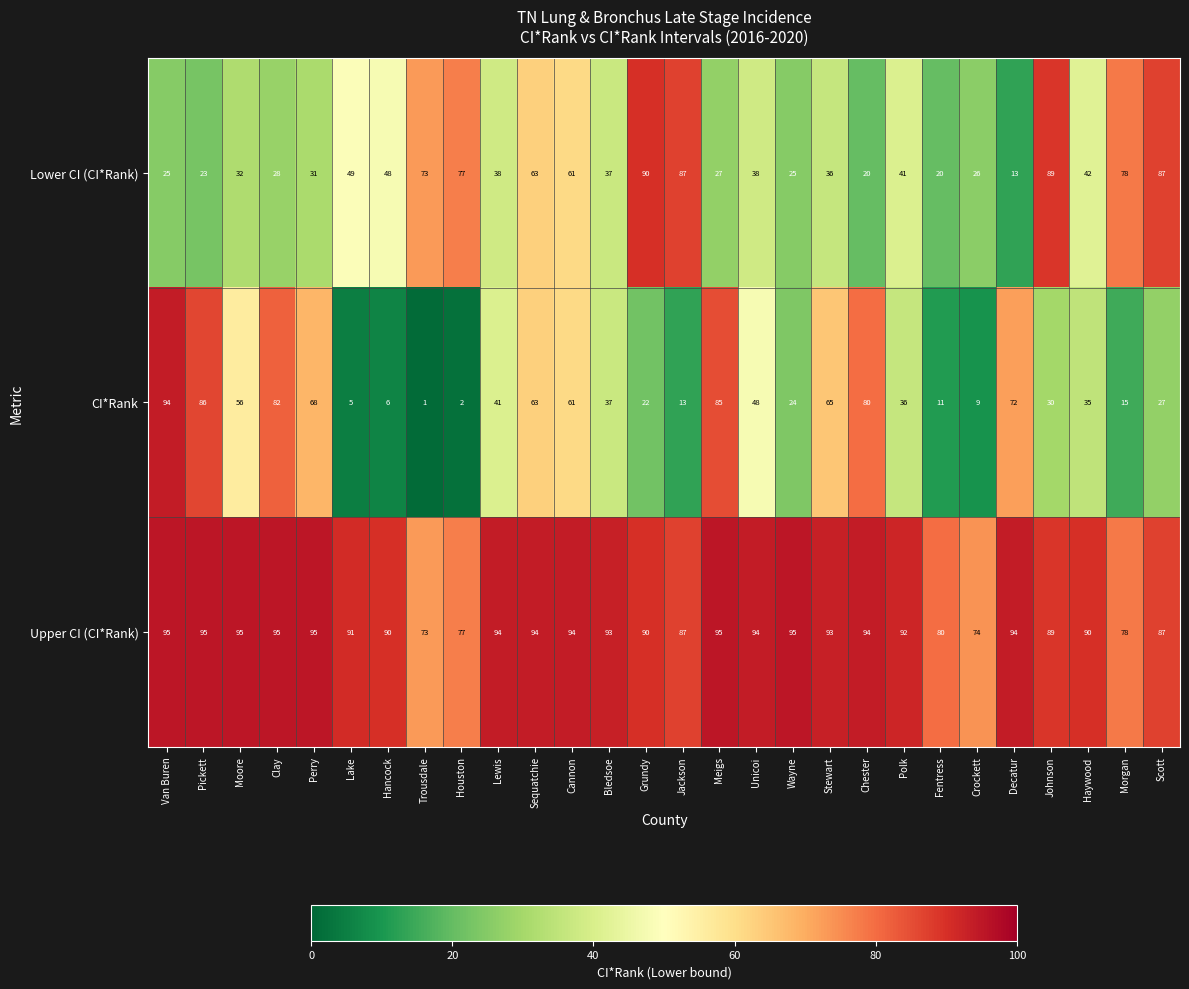

Rank the series at Unicoi from highest to lowest value.

Upper CI (CI*Rank), CI*Rank, Lower CI (CI*Rank)